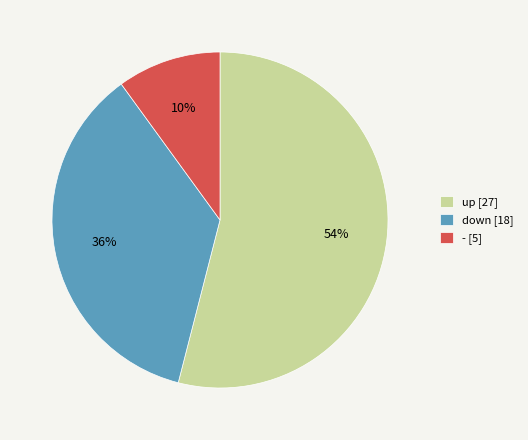

Count the number of slices in the pie.

3